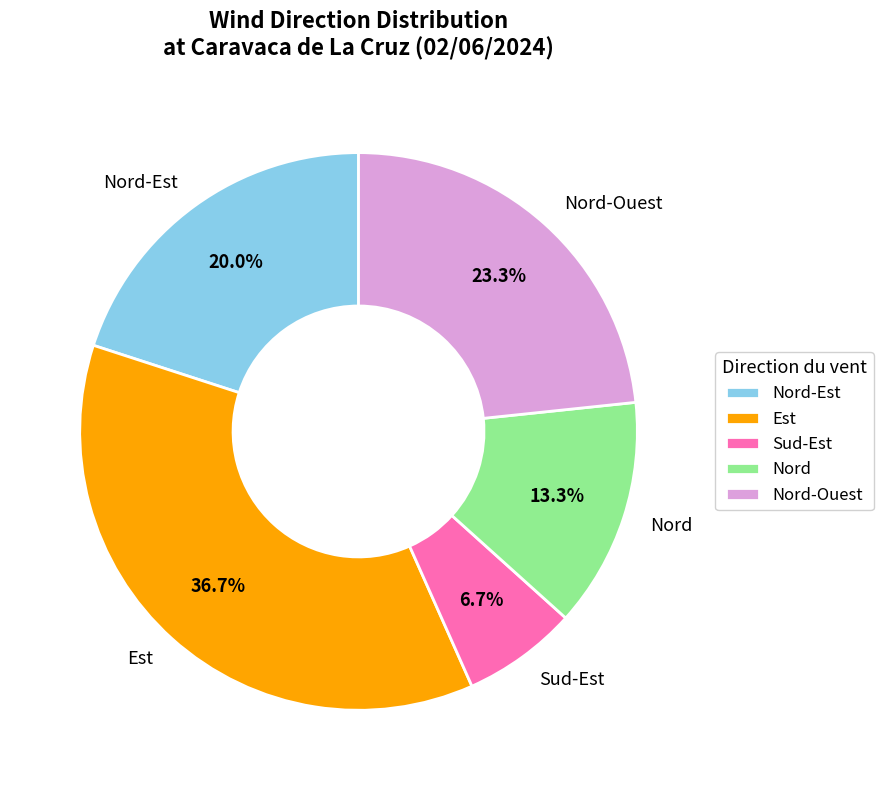

Do Est and Nord-Est together represent more than half of the pie?

Yes